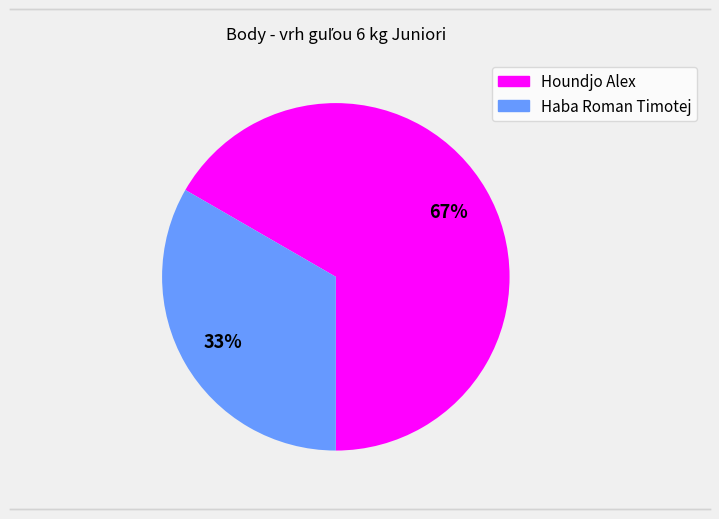

How many slices are in this pie chart?

2